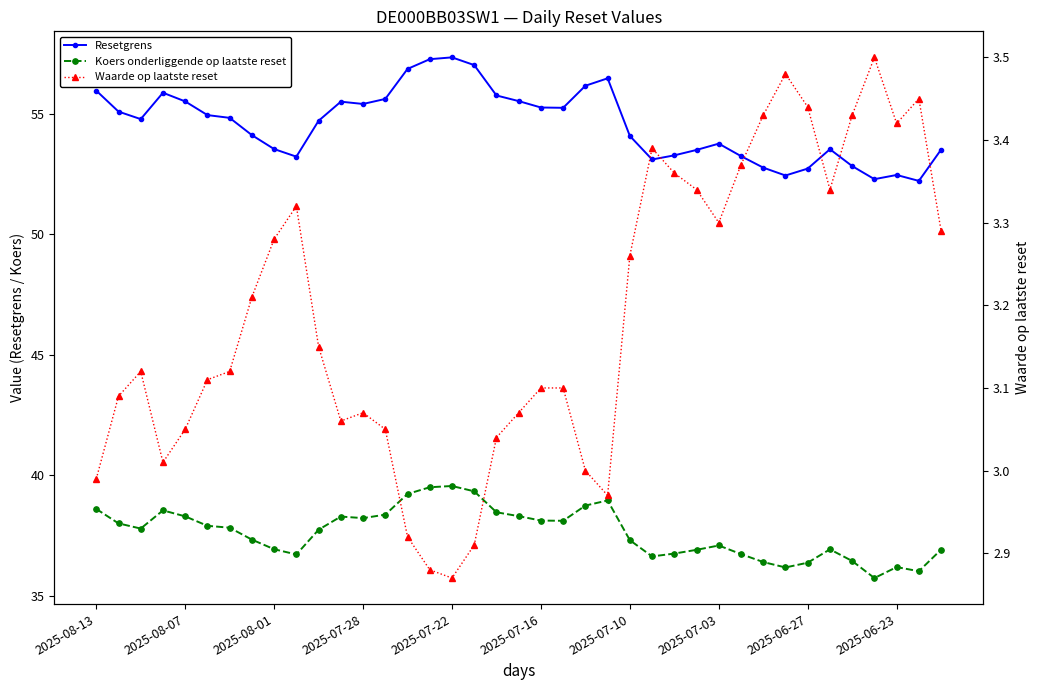

In Koers onderliggende op laatste reset, how many points are lower than both neighbors (excluding endpoints)?

8